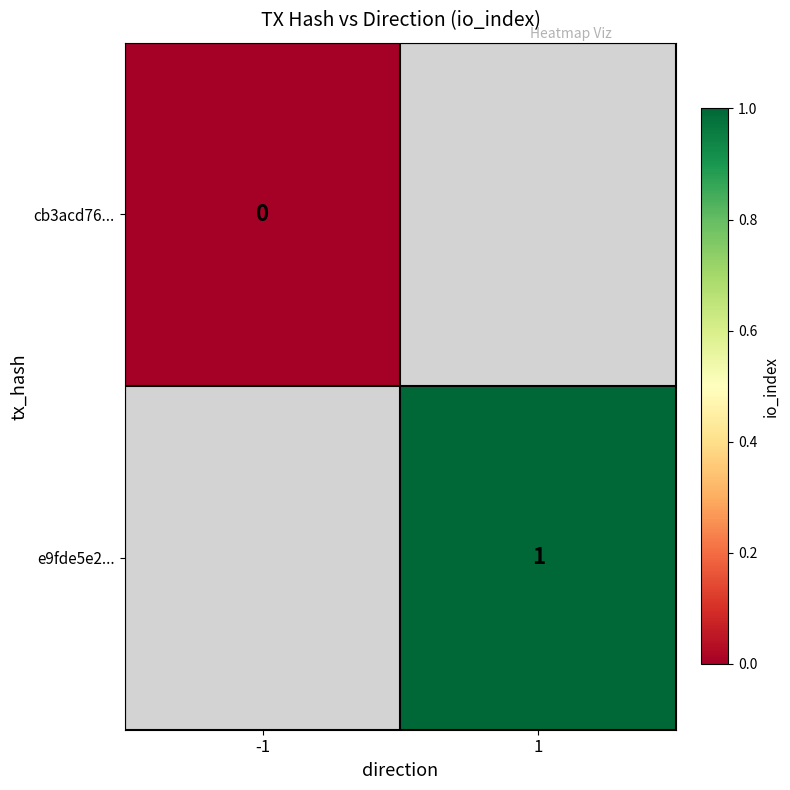

Between -1 and 1, which is larger?

1